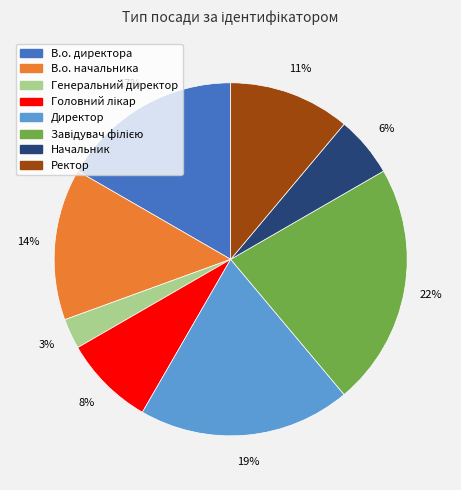

Does Директор account for over 50% of the chart?

No